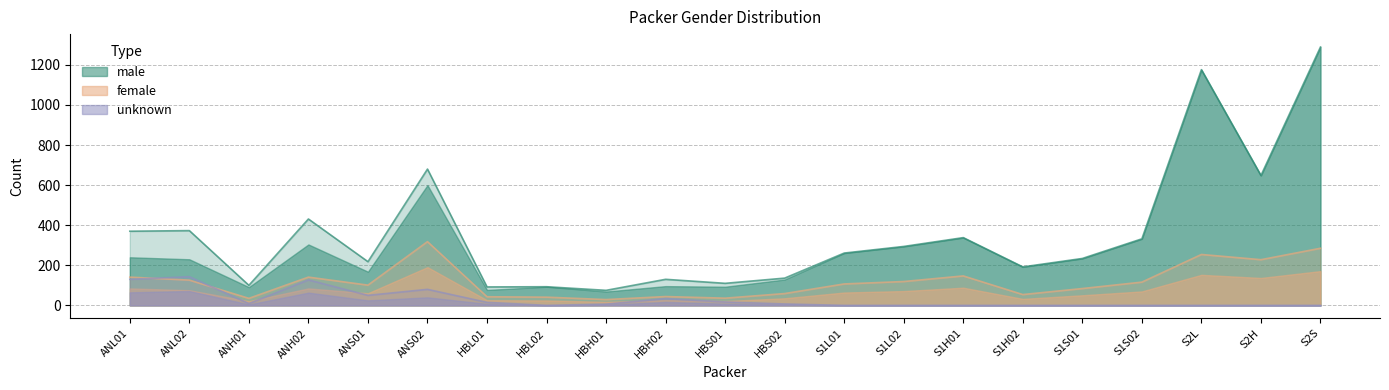

Is it true that unknown equals -82 at S1H02?

False